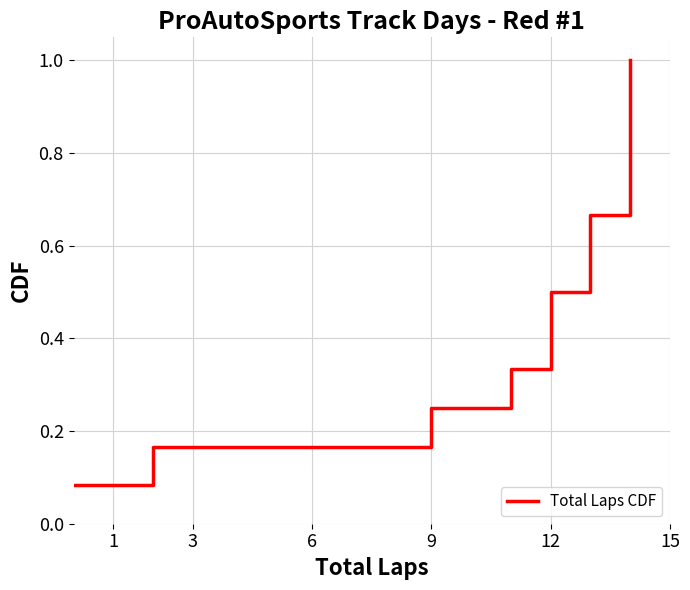

How many categories are shown in the chart?

12